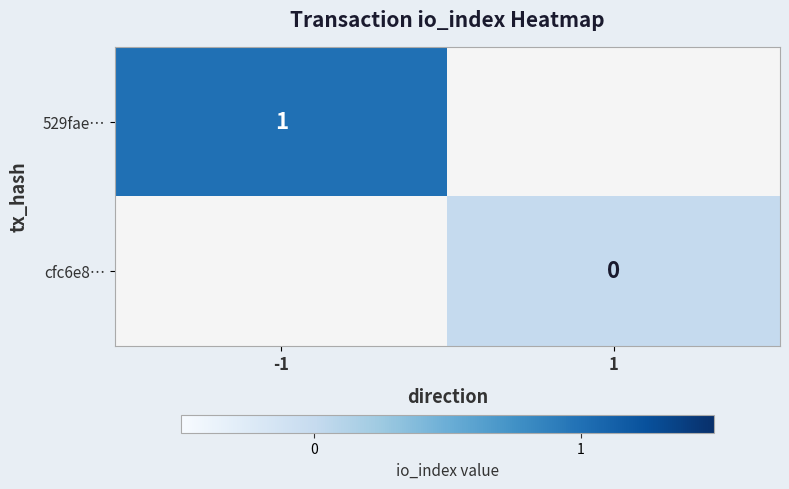

What is the greatest value displayed?

1.0